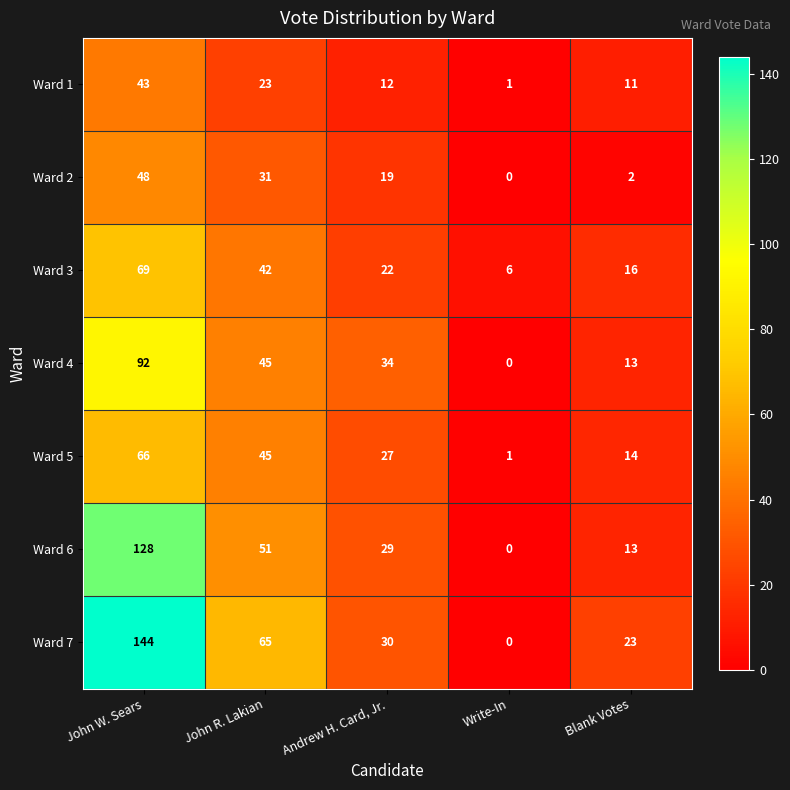

Rank the series by their maximum value, from lowest to highest.

Ward 1, Ward 2, Ward 5, Ward 3, Ward 4, Ward 6, Ward 7